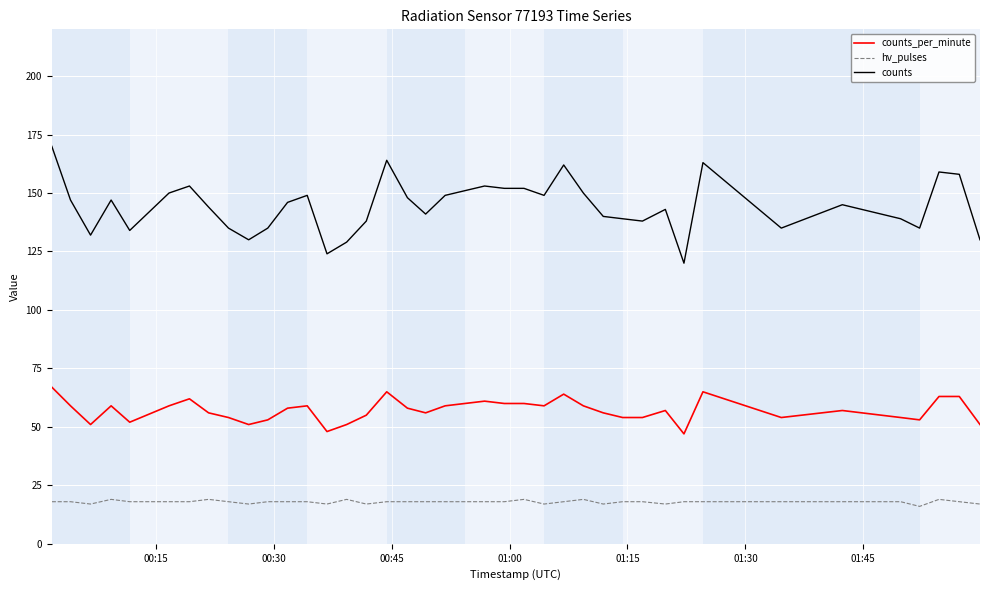

True or false: counts and counts_per_minute intersect in this chart.

False